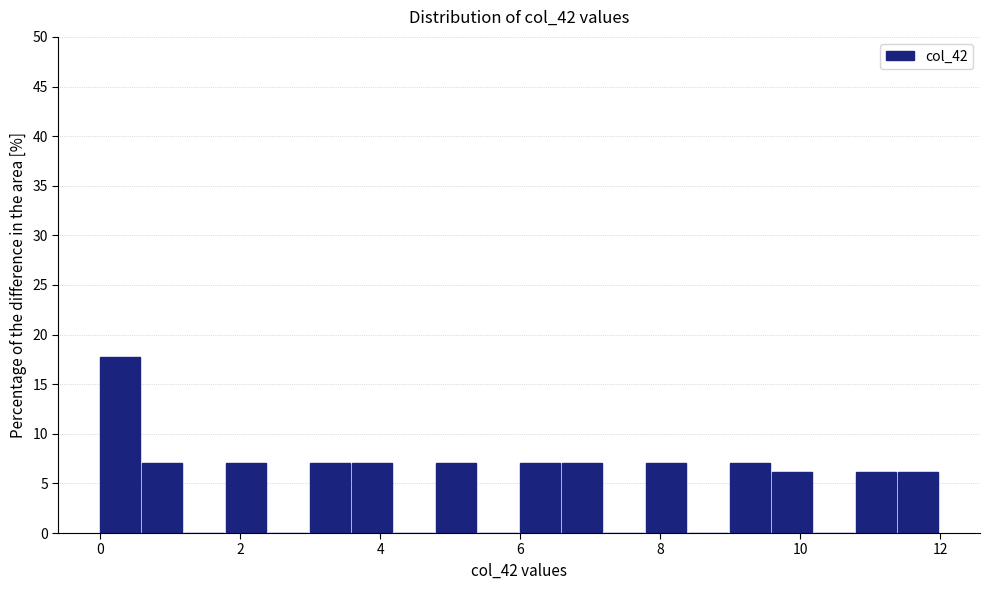

Around what value on the x-axis is the tallest bar? Give the approximate position of its centre, as read against the axis.

0.2